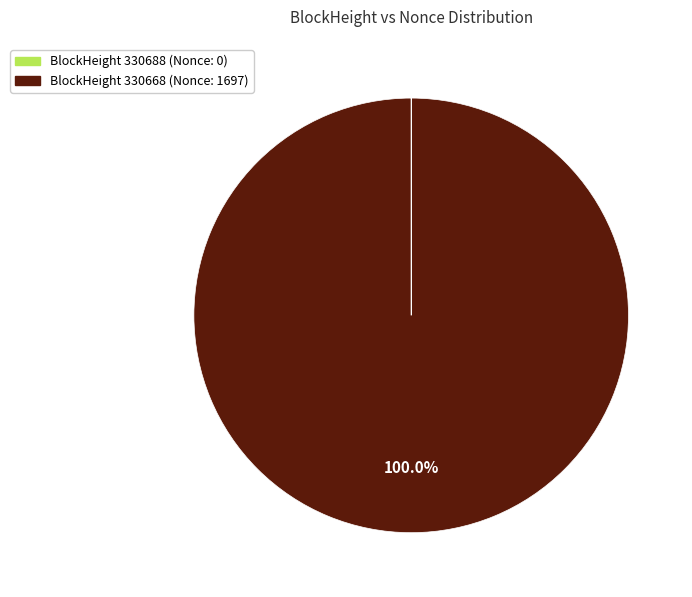

Which slice represents more than half of the pie?

BlockHeight 330668 (Nonce: 1697)